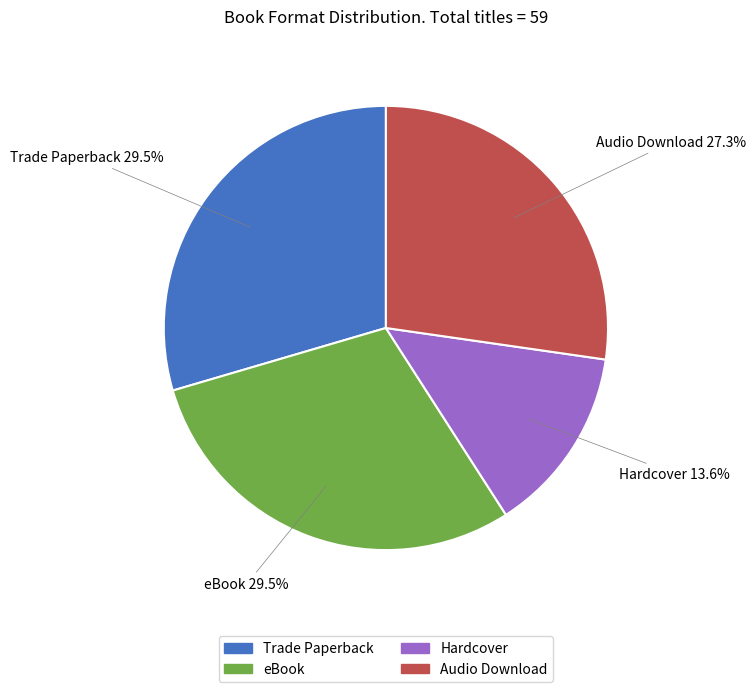

What is the smallest slice in the pie chart?

Hardcover